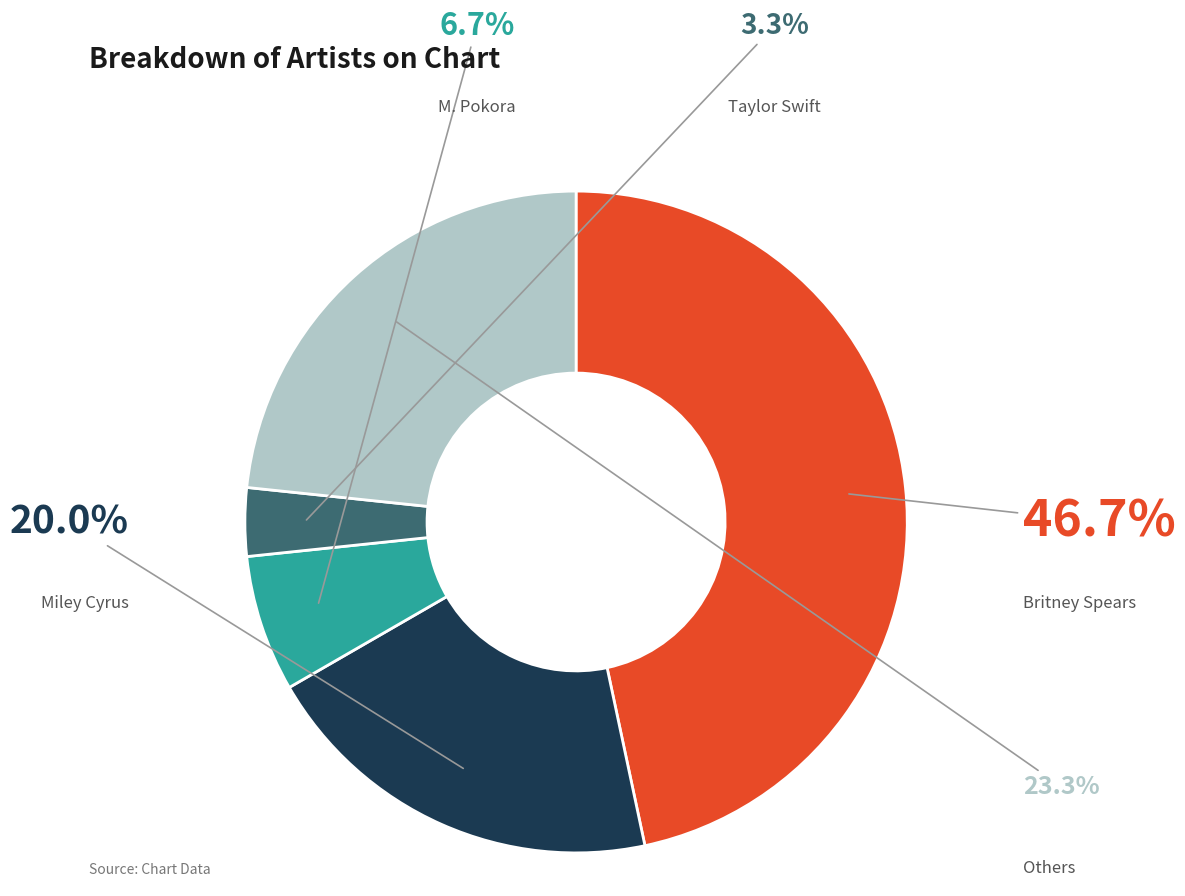

Does any single category account for the majority?

No